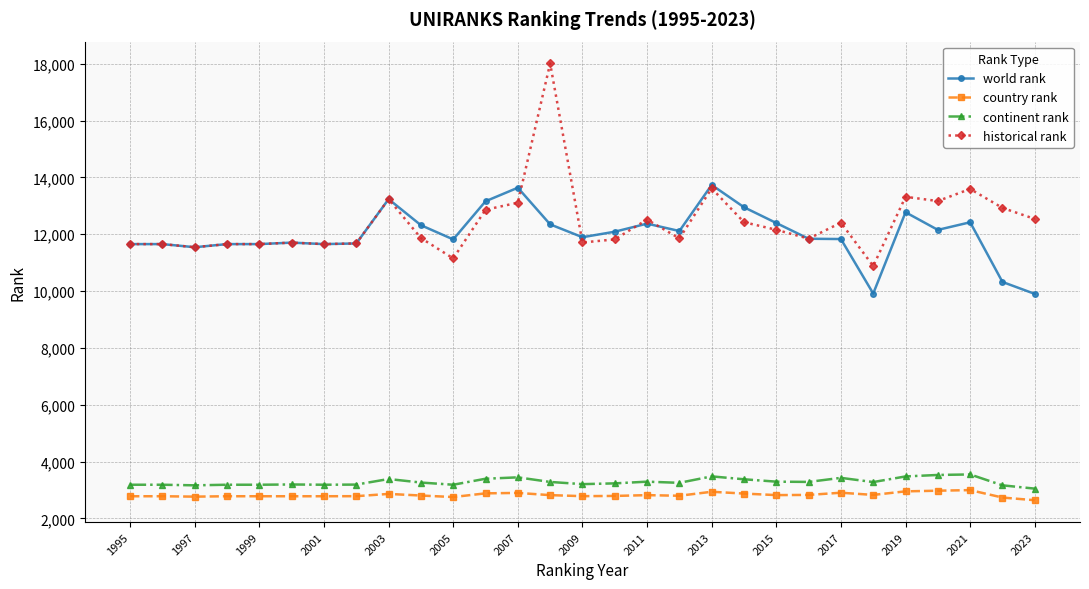

How many lines are shown in the chart?

4